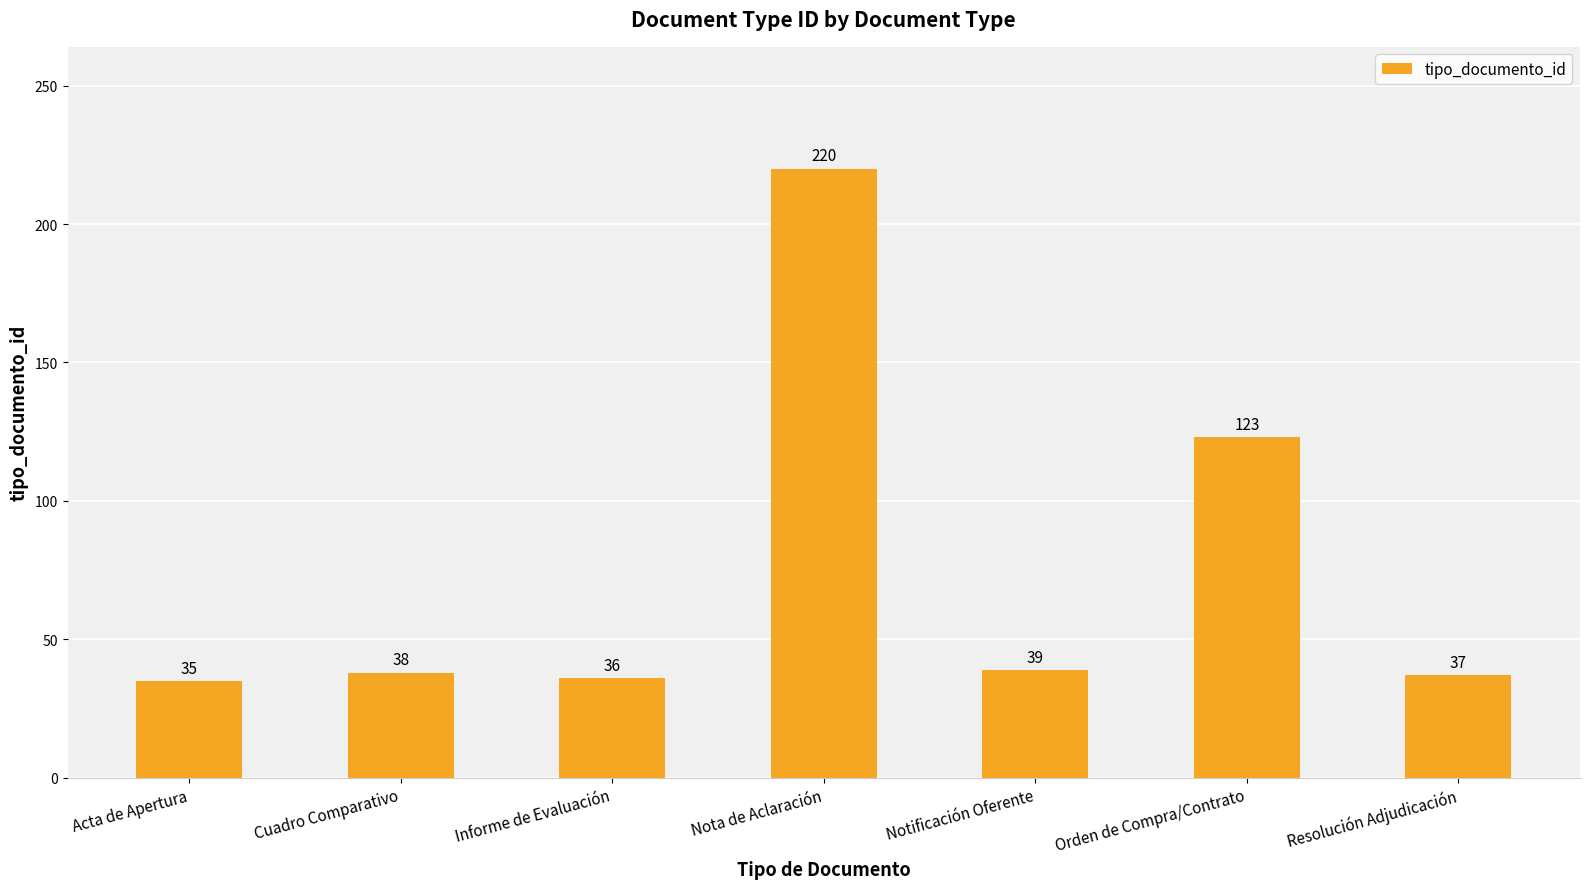

List the labels in order of value, smallest first.

Acta de Apertura, Informe de Evaluación, Resolución Adjudicación, Cuadro Comparativo, Notificación Oferente, Orden de Compra/Contrato, Nota de Aclaración